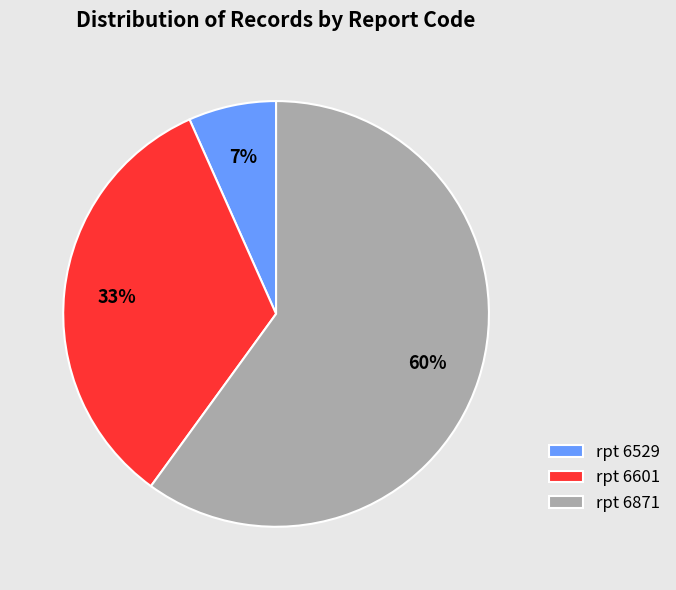

Which has a higher value, rpt 6529 or rpt 6601?

rpt 6601